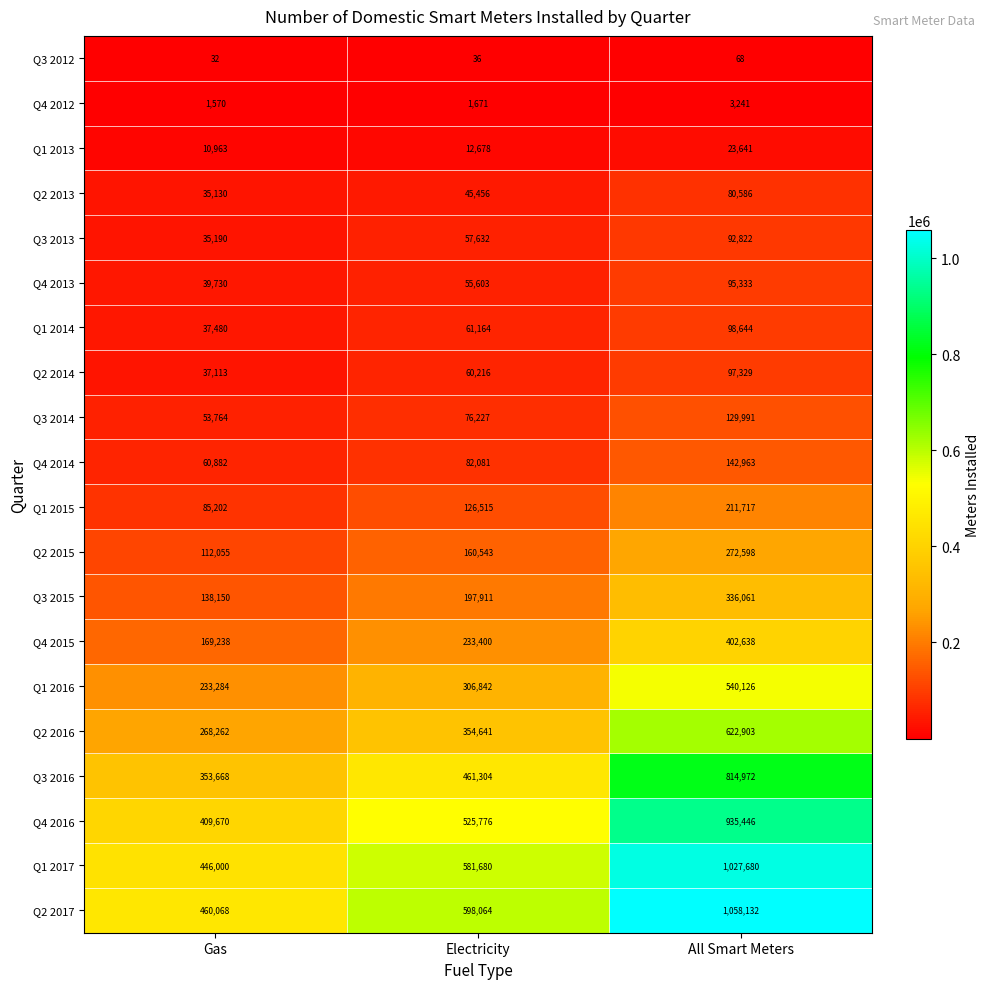

Which series has the largest range (max minus min)?

Q2 2017